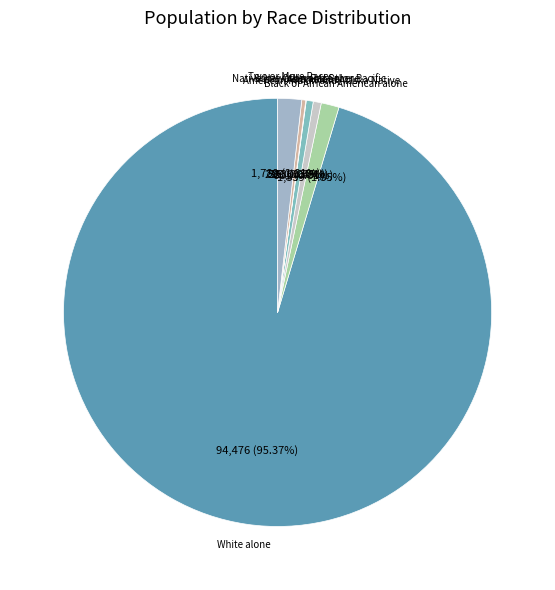

Do Some Other Race alone and American Indian and Alaska Native together represent more than half of the pie?

No